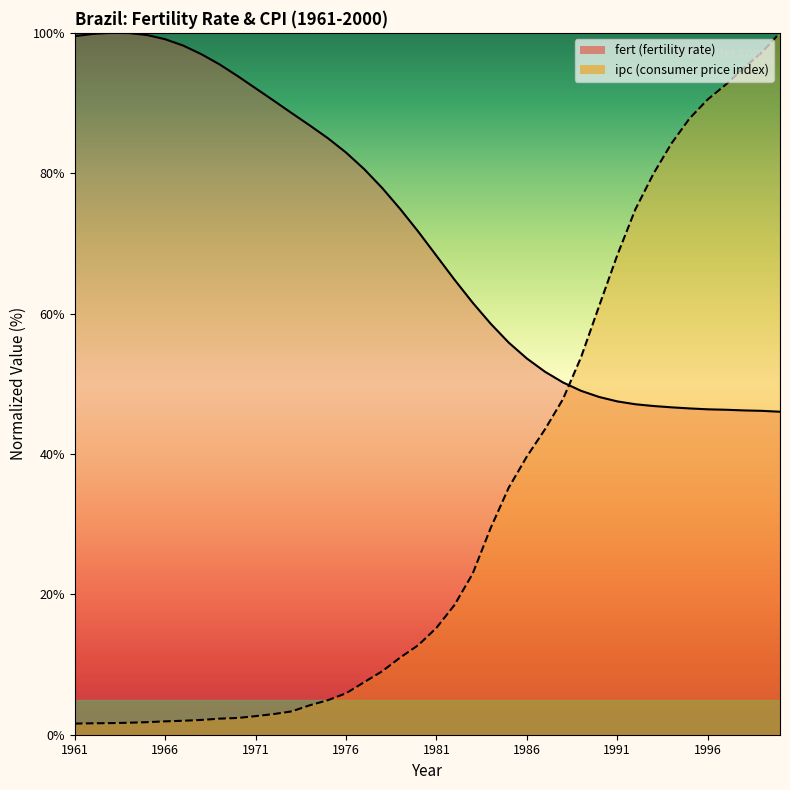

What is the value of the fert point at the 10th from the left?

93.9